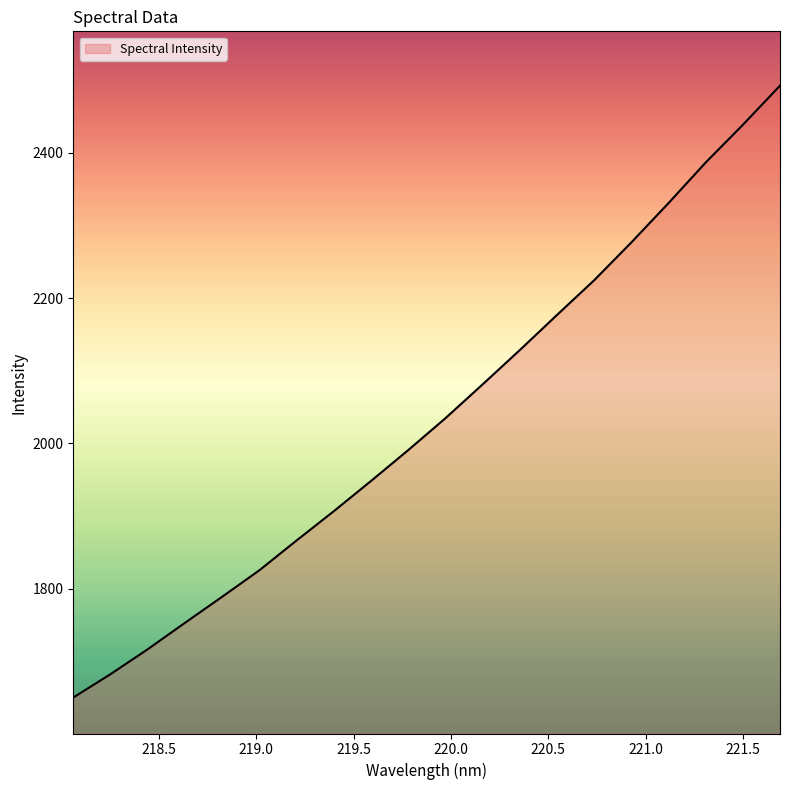

What is the difference between the maximum and minimum values?

842.1